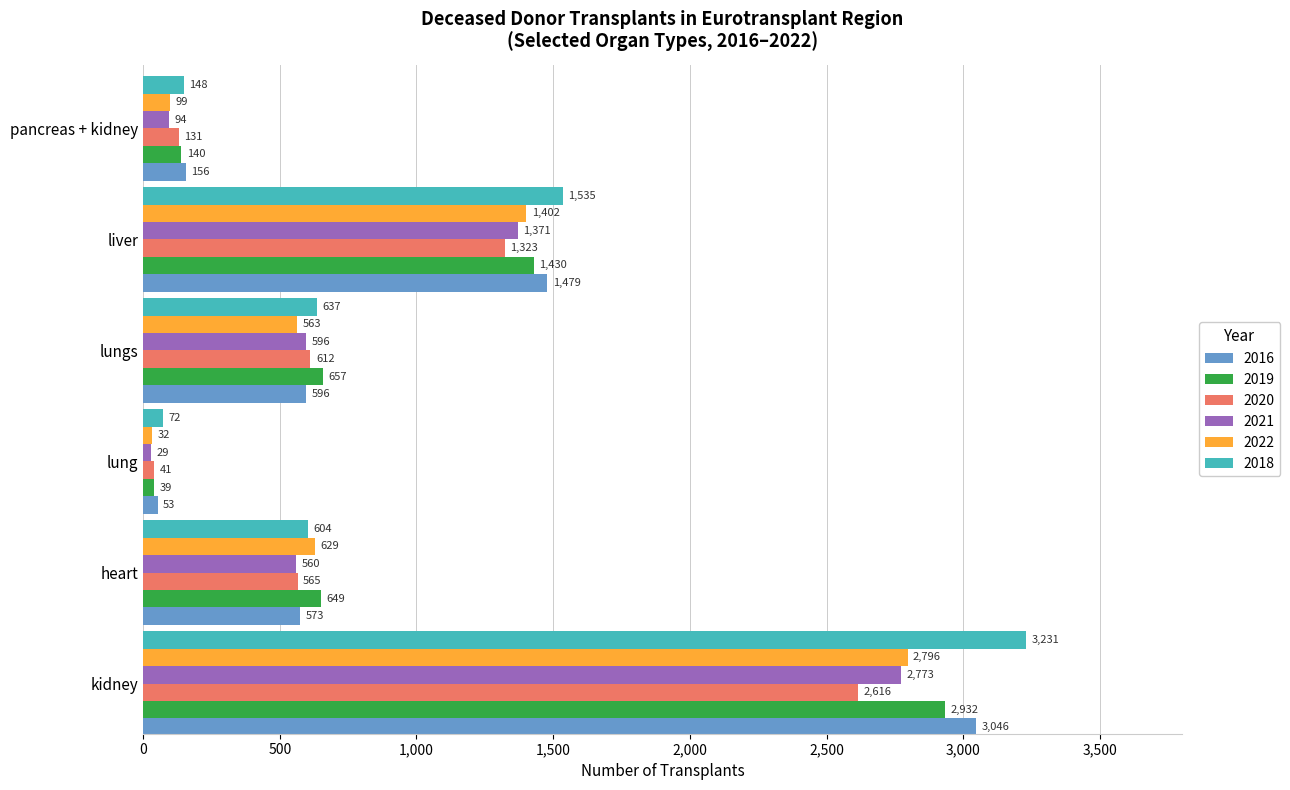

The 2016 series shows 782 at heart. True or false?

False